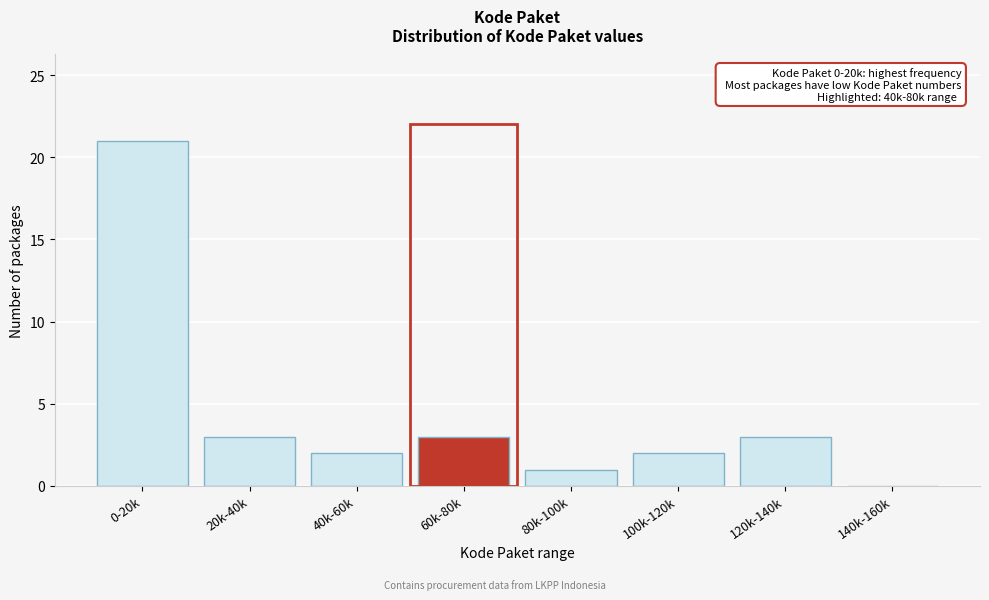

Reading left to right, list all the values displayed in this chart.

0-20k=21	20k-40k=3	40k-60k=2	60k-80k=3	80k-100k=1	100k-120k=2	120k-140k=3	140k-160k=0